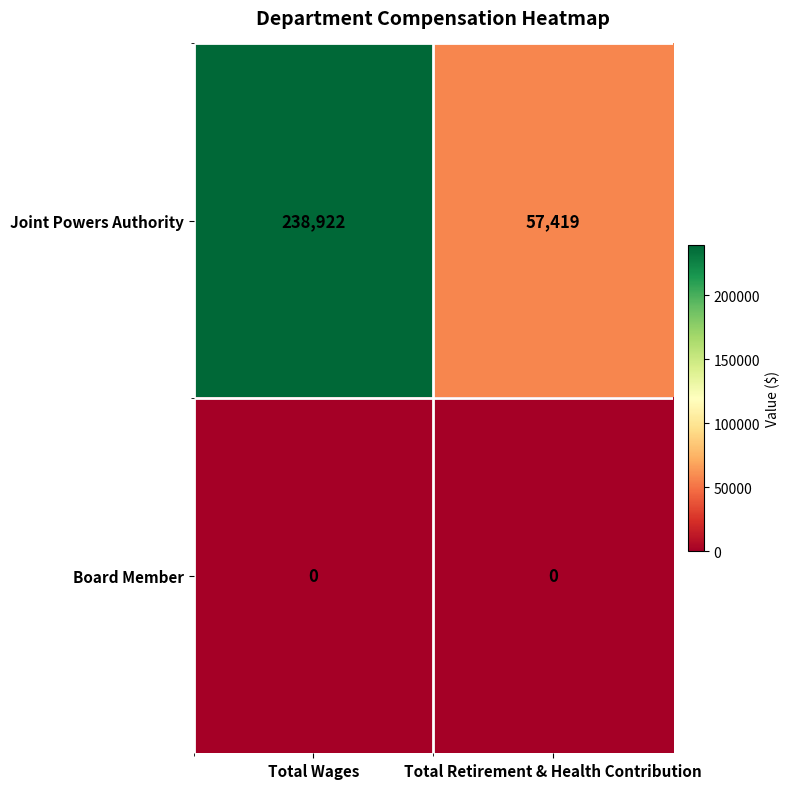

What is the maximum value shown in the chart?

238922